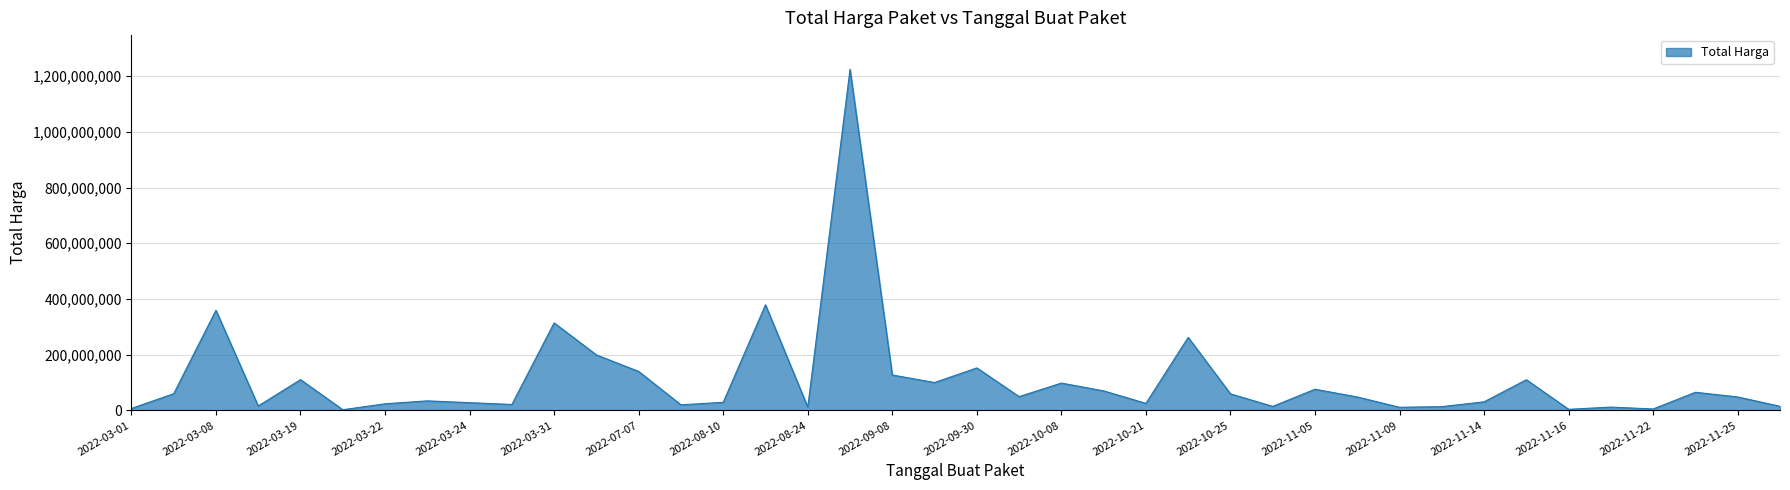

What is the maximum value shown in the chart?

1224682000